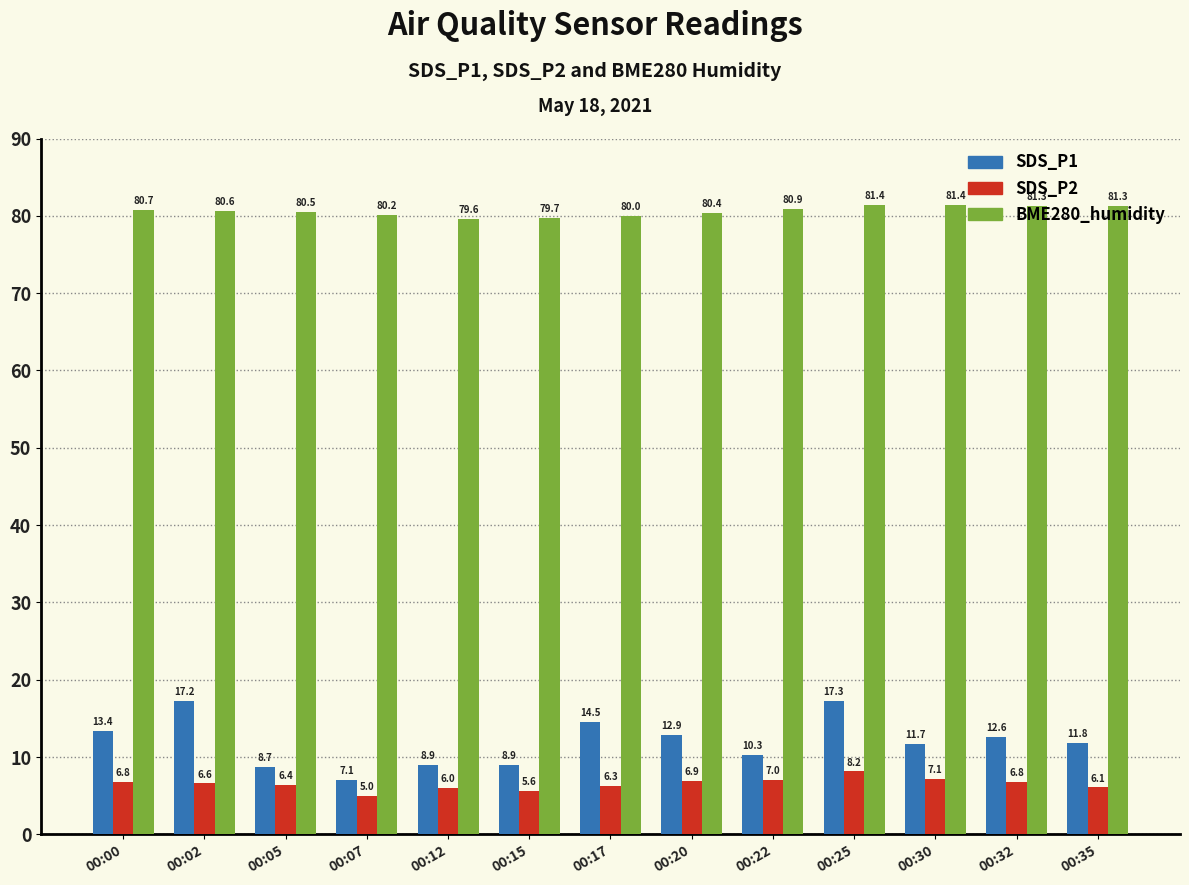

At 00:22, list the series in order from smallest to largest.

SDS_P2, SDS_P1, BME280_humidity